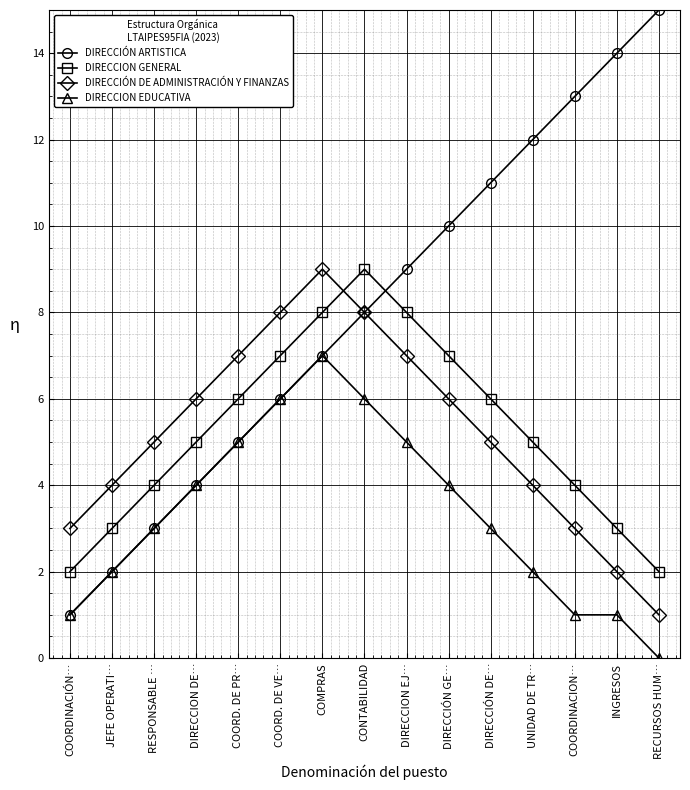

At DIRECCION EJ…, list the series in order from smallest to largest.

DIRECCION EDUCATIVA, DIRECCIÓN DE ADMINISTRACIÓN Y FINANZAS, DIRECCION GENERAL, DIRECCIÓN ARTISTICA